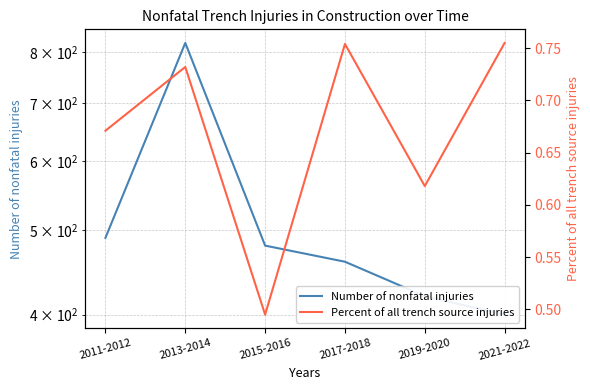

True or false: Percent of all trench source injuries and Number of nonfatal injuries intersect in this chart.

False